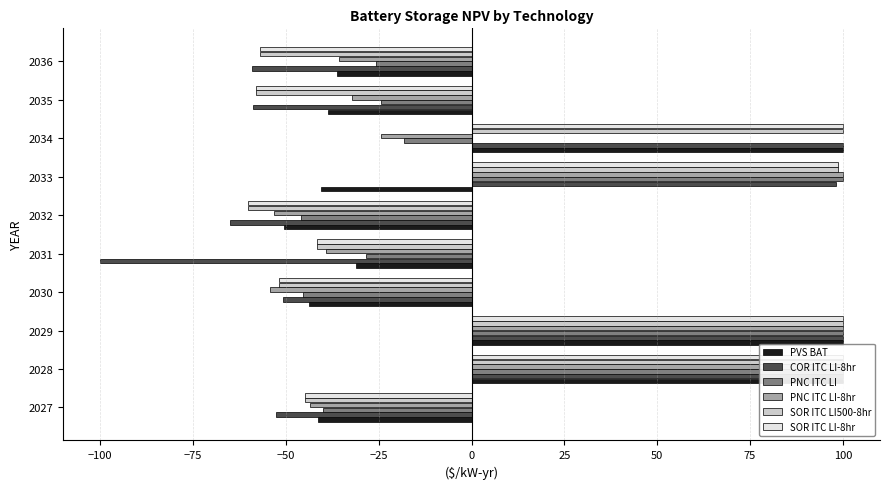

Reading left to right, list all the values displayed in this chart.

PVS.PX.SUM._.___.BAT: -41.5	100.0	100.0	-43.8	-31.2	-50.5	-40.5	100.0	-38.6	-36.2
BAT.PX.COR._.ITC.Lithium-ion-8hr: -52.6	100.0	100.0	-50.9	-100.0	-65.0	98.2	100.0	-59.0	-59.1
BAT.PX.PNC._.ITC.Lithium-ion: -40.1	100.0	100.0	-45.3	-28.5	-46.0	100.0	-18.2	-24.4	-25.9
BAT.PX.PNC._.ITC.Lithium-ion-8hr: -43.6	100.0	100.0	-54.3	-39.3	-53.2	100.0	-24.4	-32.3	-35.8
BAT.PX.SOR._.ITC.Lithium-ion,500-8hr: -45.0	100.0	100.0	-51.8	-41.5	-60.2	98.8	100.0	-58.0	-57.0
BAT.PX.SOR._.ITC.Lithium-ion-8hr: -45.0	100.0	100.0	-51.8	-41.5	-60.2	98.8	100.0	-58.0	-57.0